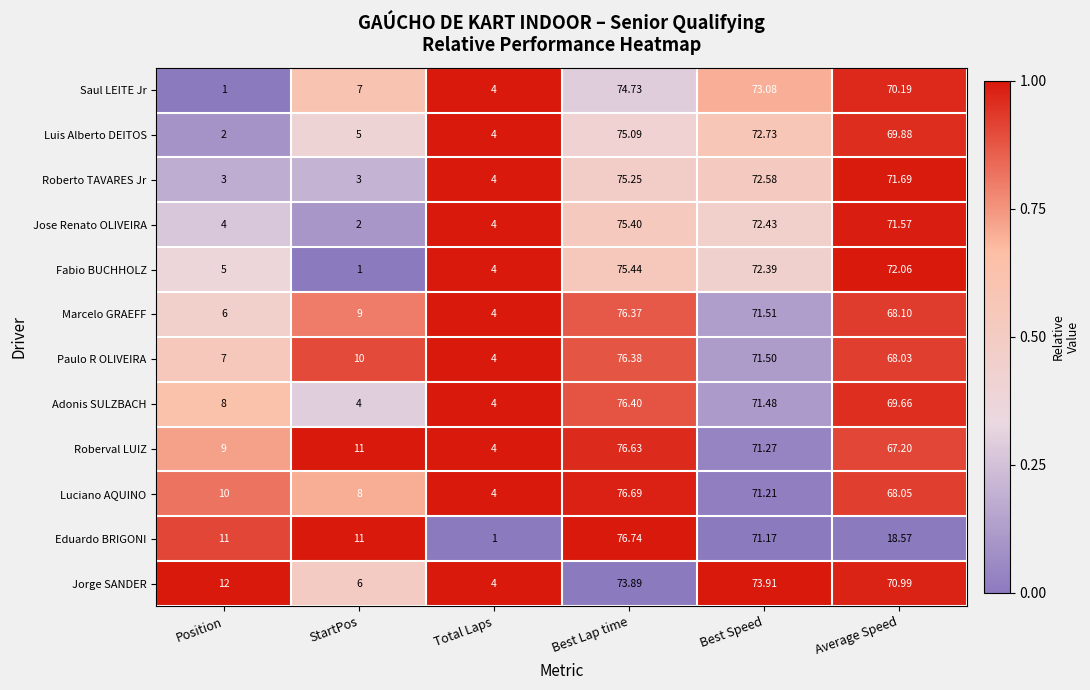

Is the value of Roberval LUIZ at Average Speed greater than the value of Eduardo BRIGONI at Best Lap time?

No